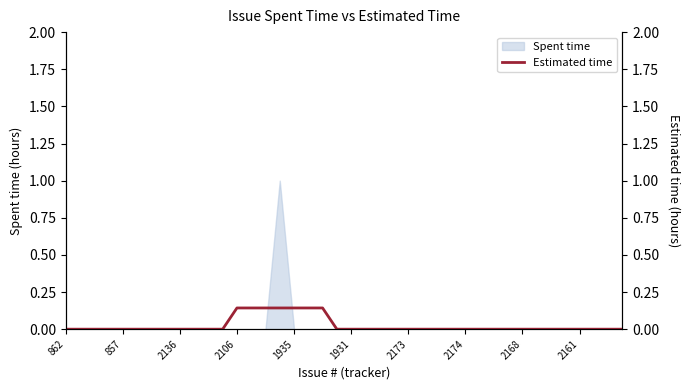

Which category has the lowest value across all series?

862